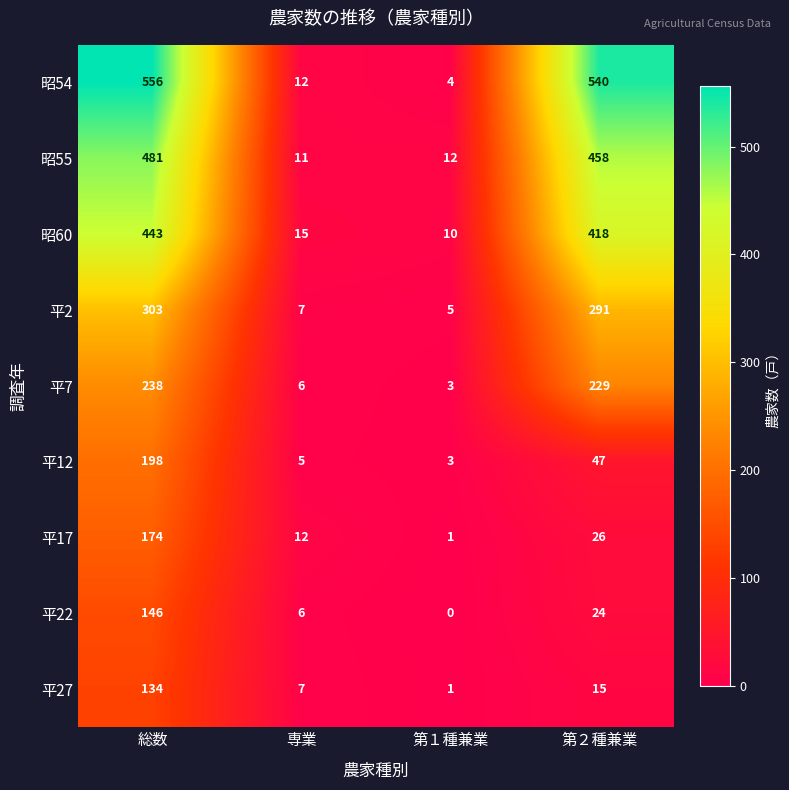

Where does the 昭60 series first go above 418?

総数